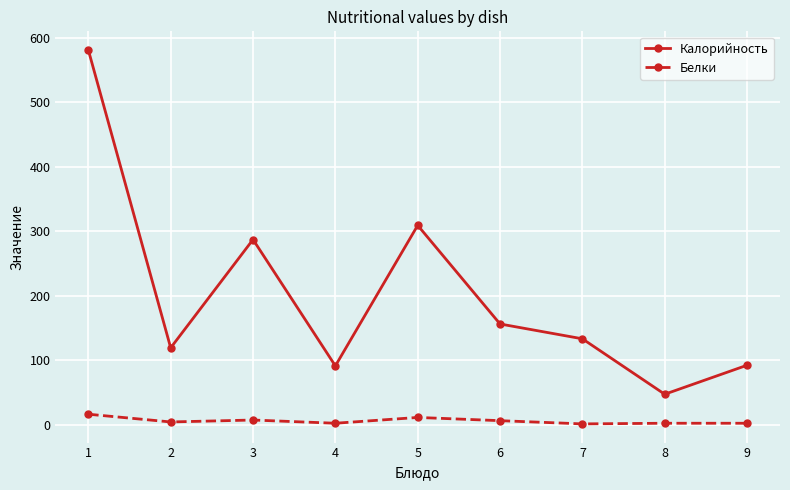

Which label corresponds to the largest value in the chart?

1